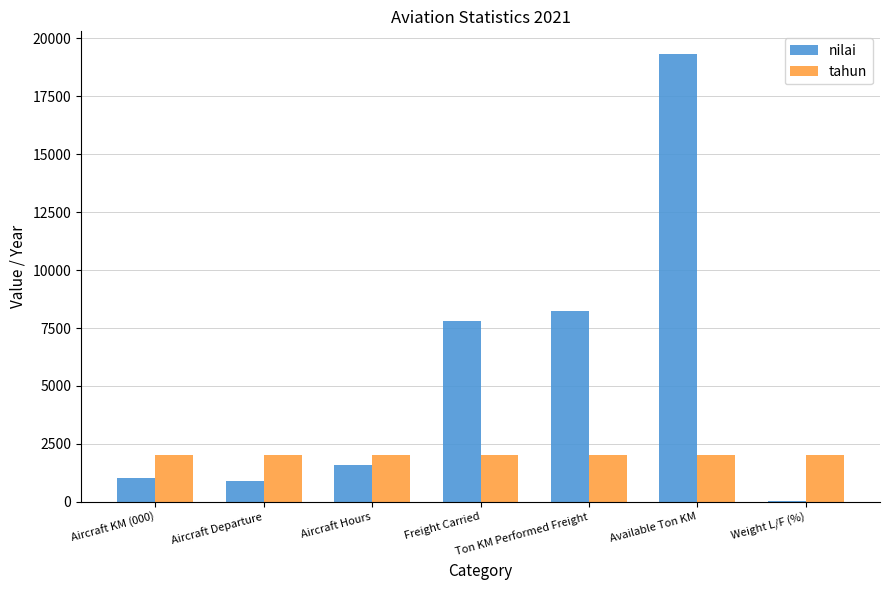

Is it true that nilai equals 43 at Weight L/F (%)?

True